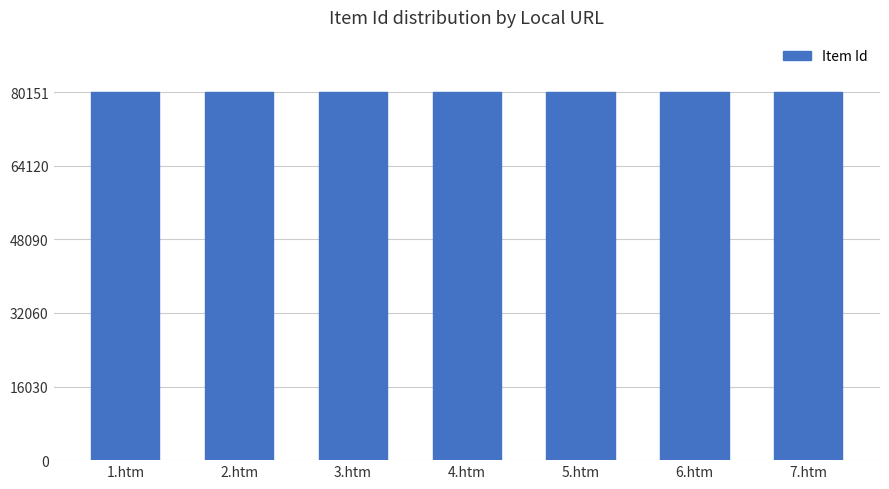

What is the maximum value shown in the chart?

80151